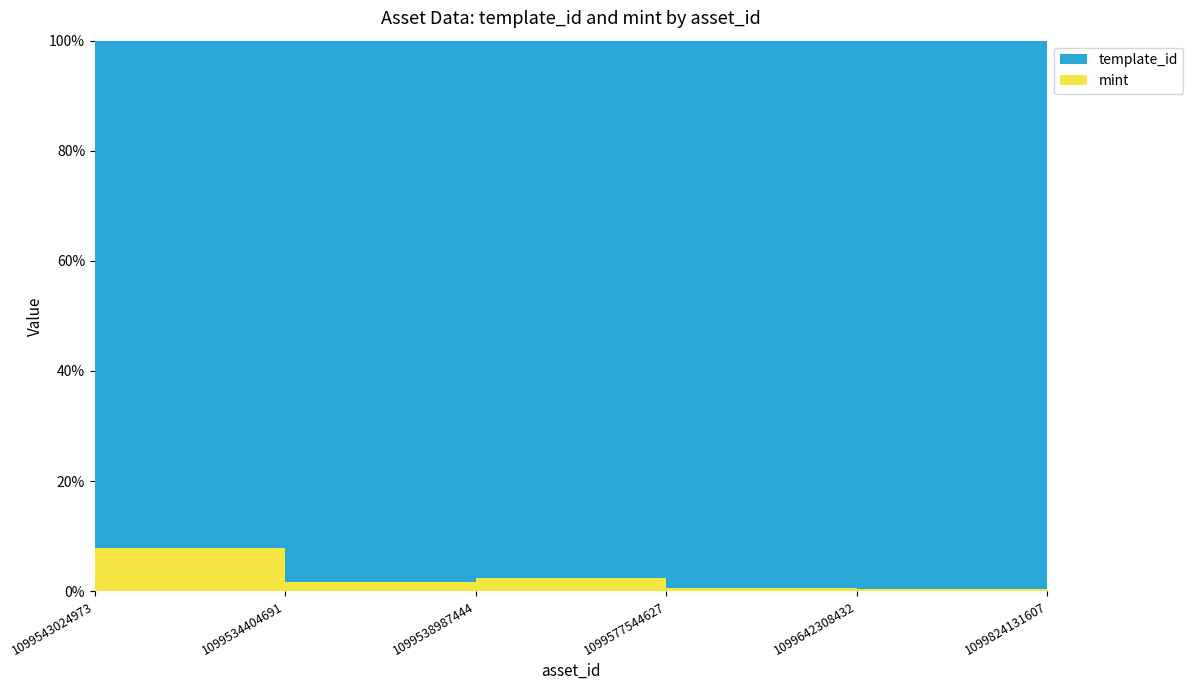

Reading left to right, what are all the values shown in this chart?

template_id: 64660	68874	106640	349523	440886	602592
mint: 5552	1150	2681	2228	1983	593